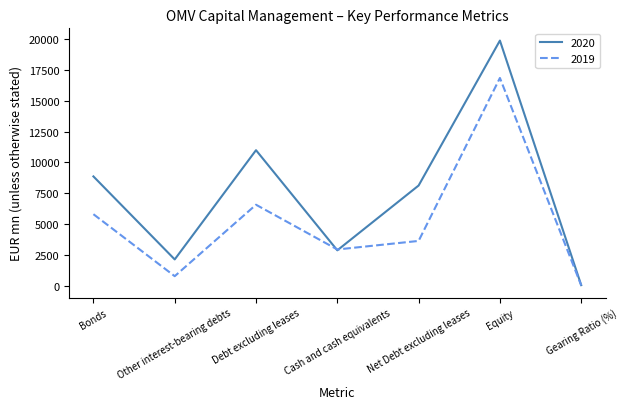

At which label does 2020 reach its minimum?

Gearing Ratio (%)